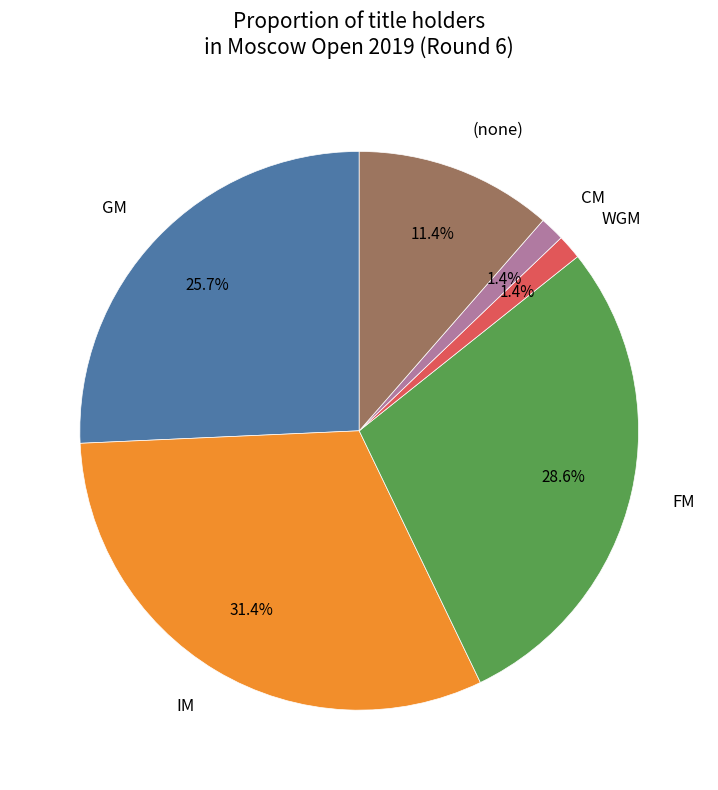

Which category has the biggest portion of the pie?

IM